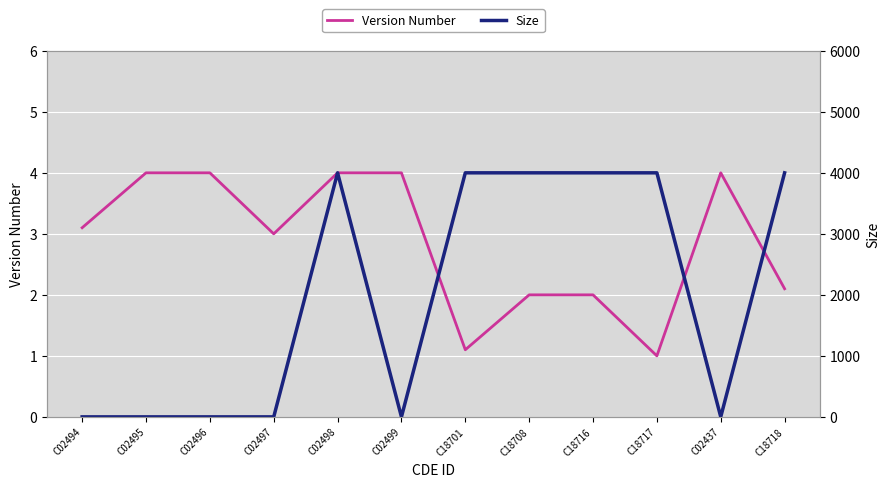

In Version Number, how many points are higher than both neighbors (excluding endpoints)?

1